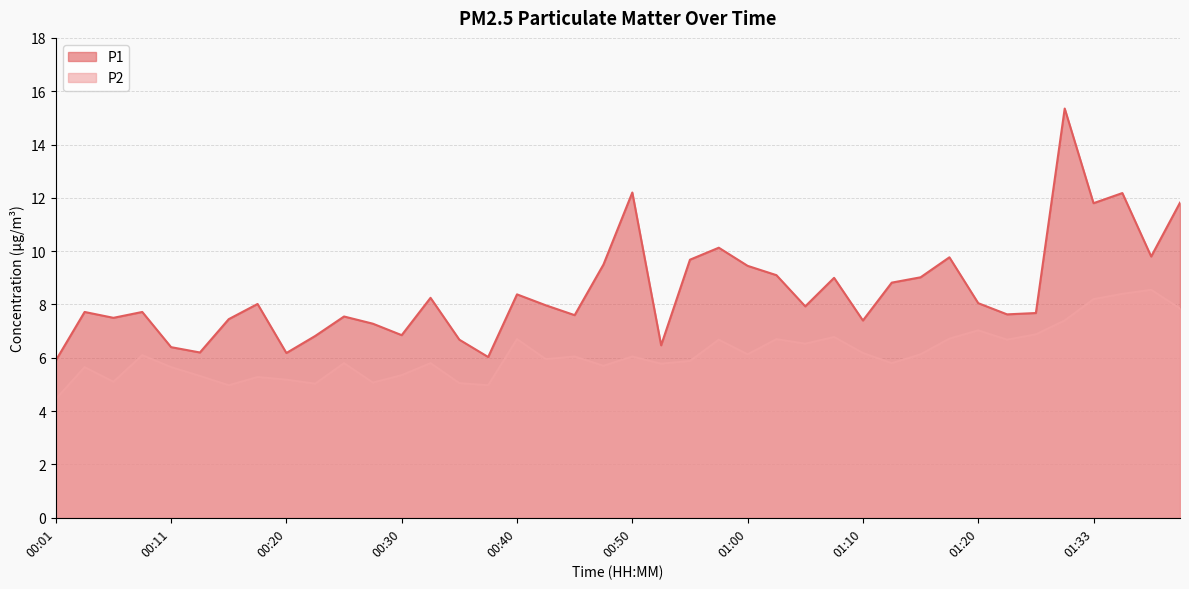

Which series has the widest spread of values?

P1